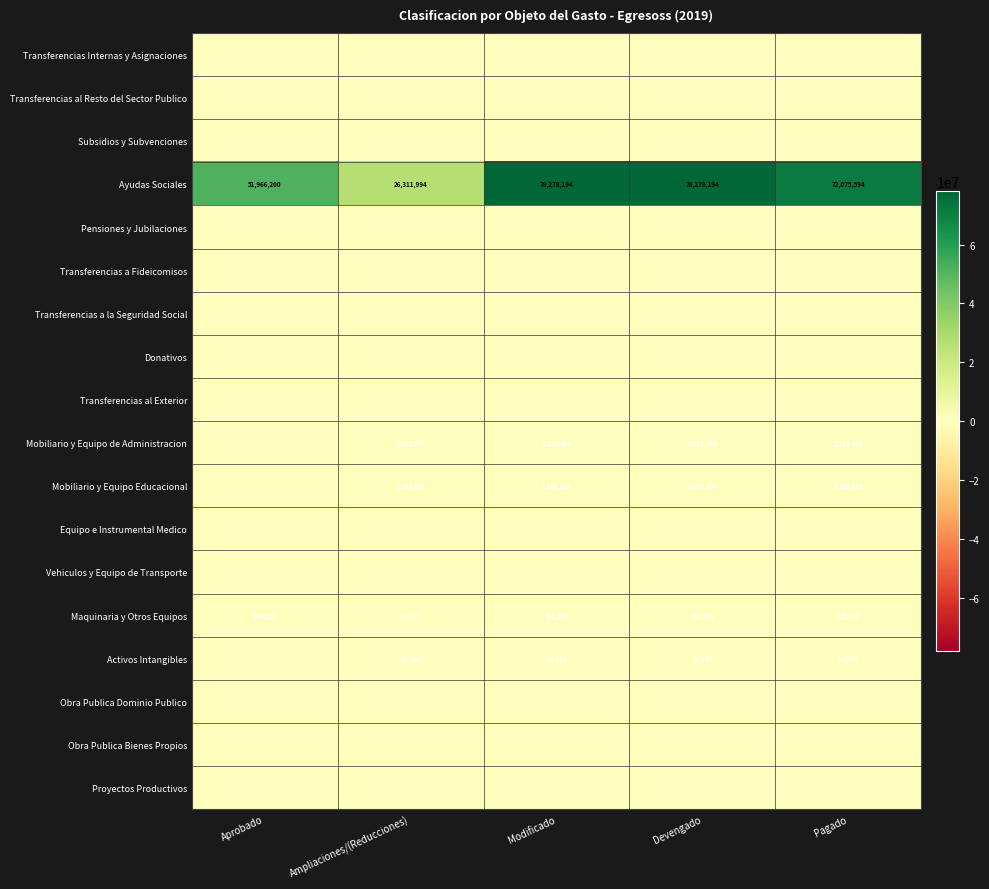

True or false: Maquinaria y Otros Equipos has a value of 725598 at Pagado.

True